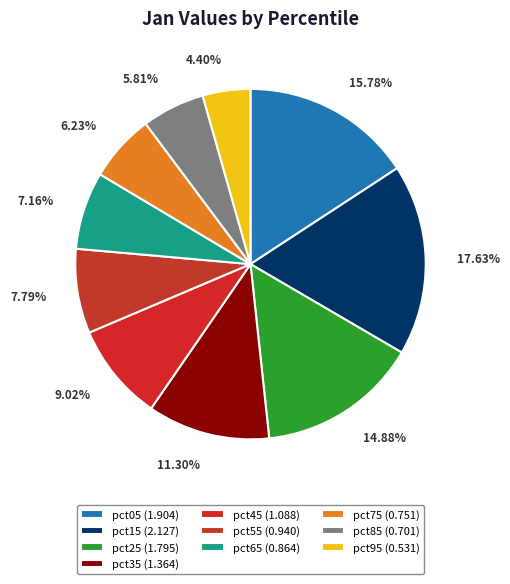

Is there any slice that represents more than half of the pie?

No